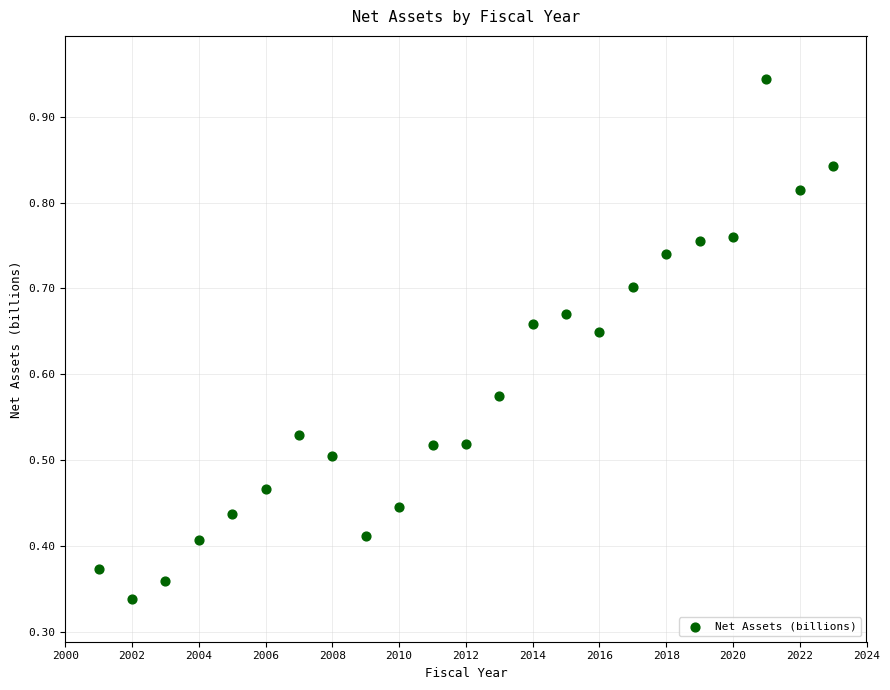

What is the range of X values (max minus min)?

22.0